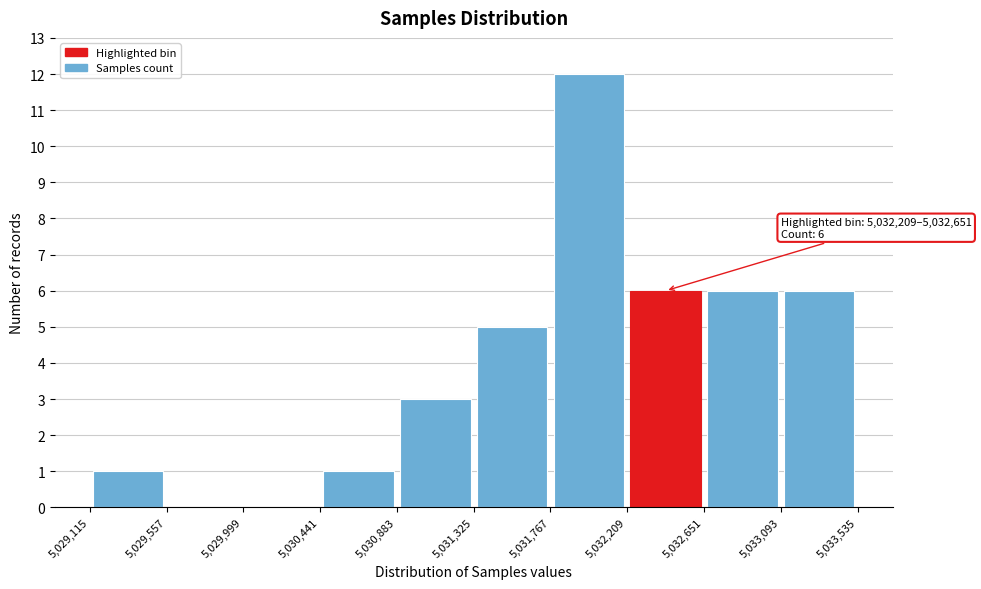

Which range on the x-axis has the tallest bar?

5,031,767 to 5,032,209